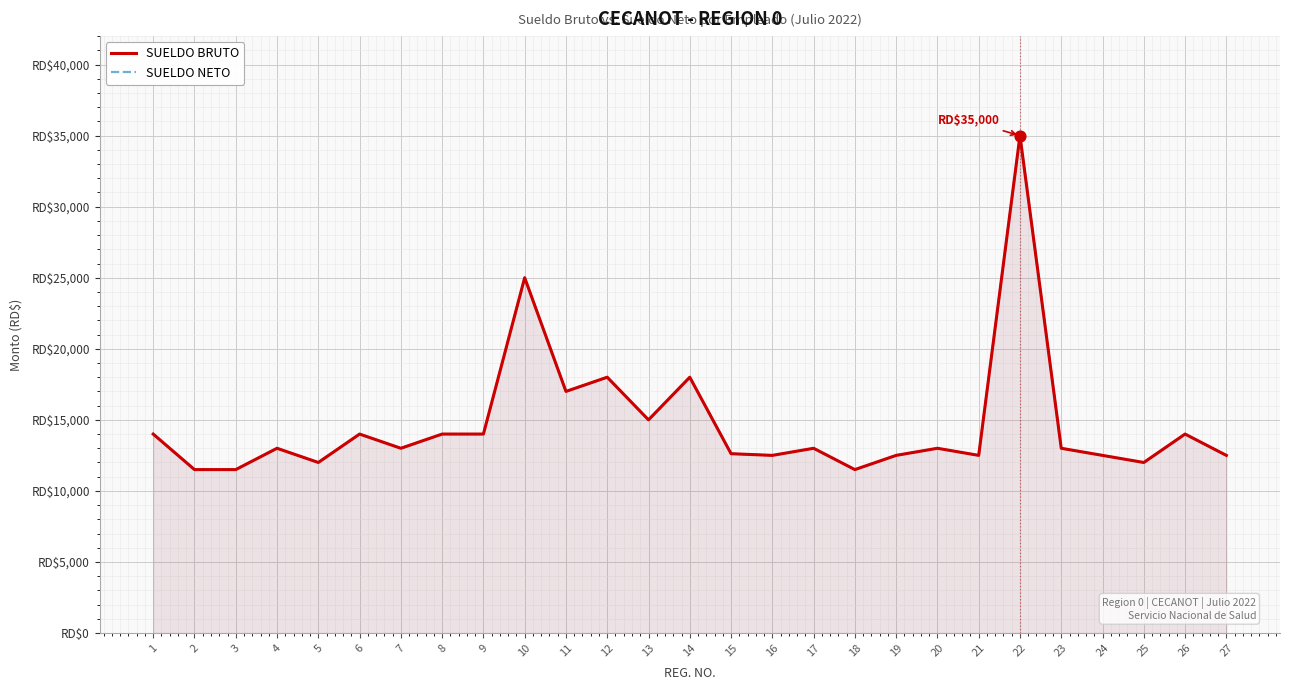

At which category is the sum across all series the highest?

22